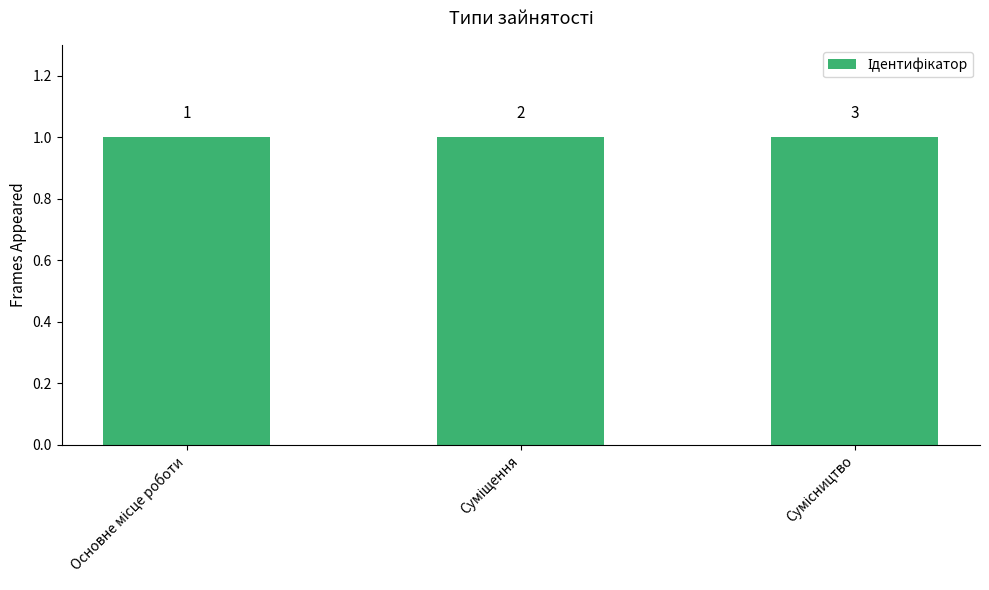

What is the value of the 3rd bar from the left?

3